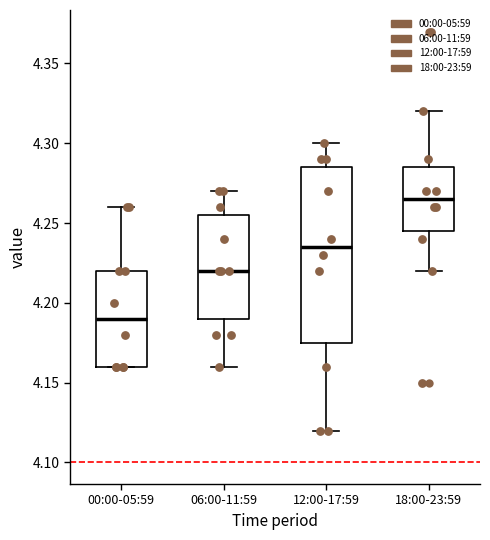

Which box has the lowest median line?

00:00-05:59